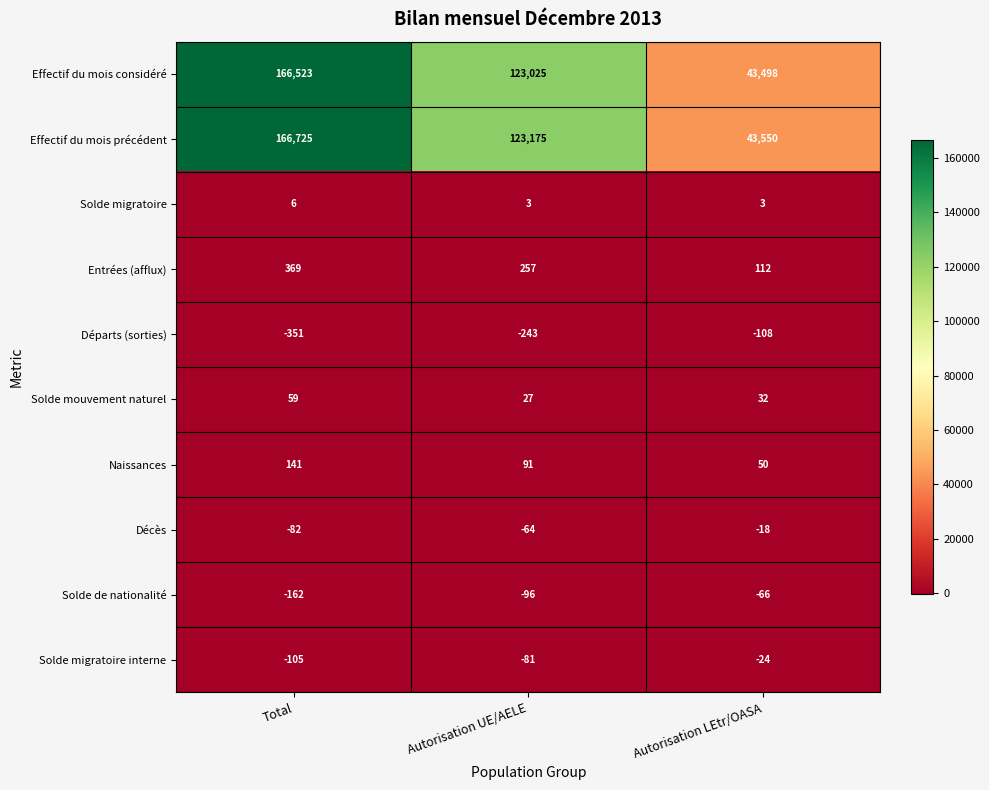

What is the sum of the Solde migratoire values at Total and Autorisation LEtr/OASA?

9